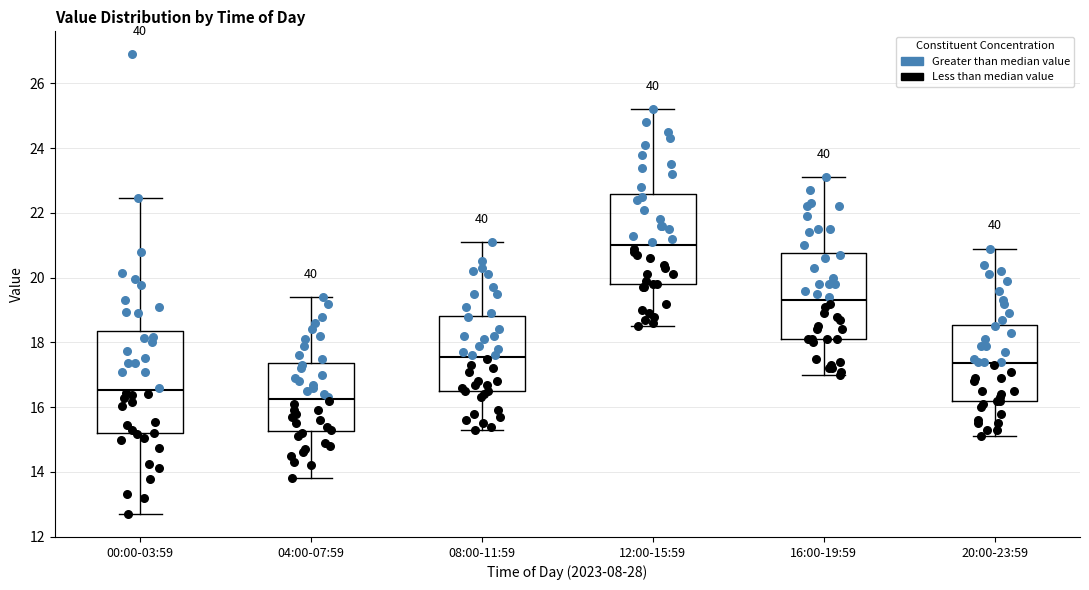

Reading left to right, transcribe this box plot: for each box, give where its median line is, the range the box spans, and where its two whiskers end, as read against the y-axis. The values are not printed on the chart, so give them approximately, as read against the axis.

00:00-03:59: median 16.6, box 15.2 to 18.4, whiskers 12.8 to 22.4
04:00-07:59: median 16.2, box 15.2 to 17.4, whiskers 13.8 to 19.4
08:00-11:59: median 17.6, box 16.6 to 18.8, whiskers 15.4 to 21.2
12:00-15:59: median 21.0, box 19.8 to 22.6, whiskers 18.6 to 25.2
16:00-19:59: median 19.4, box 18.2 to 20.8, whiskers 17.0 to 23.2
20:00-23:59: median 17.4, box 16.2 to 18.6, whiskers 15.2 to 21.0